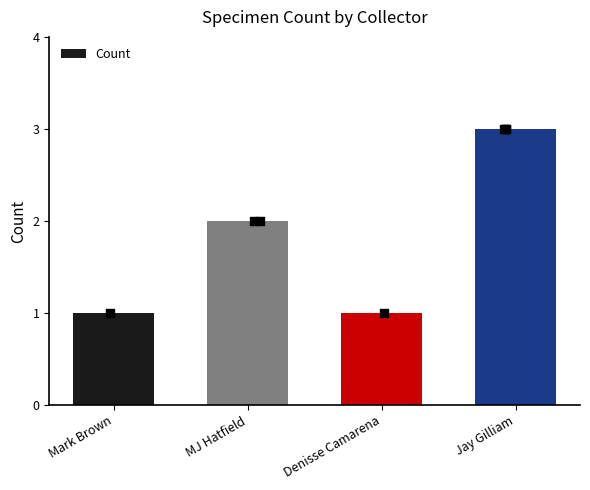

Approximately how many times larger is the value at Jay Gilliam compared to Mark Brown?

3.0